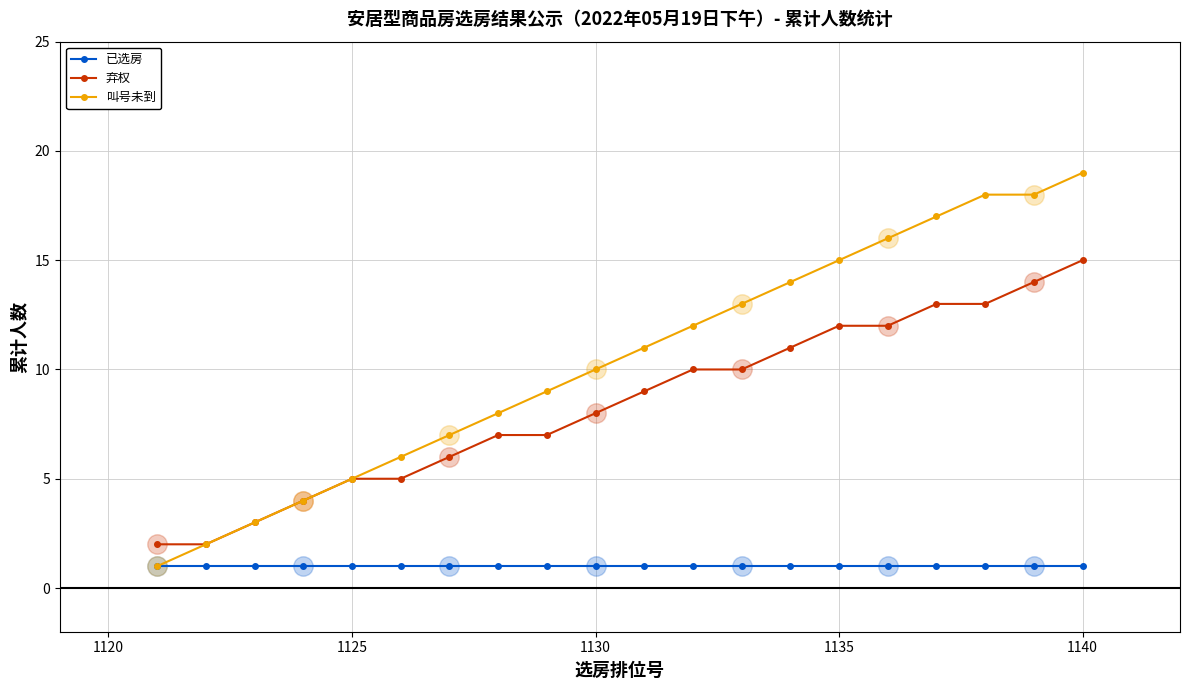

Reading right to left, list all the values displayed in this chart.

已选房: 1	1	1	1	1	1	1	1	1	1	1	1	1	1	1	1	1	1	1	1
弃权: 15	14	13	13	12	12	11	10	10	9	8	7	7	6	5	5	4	3	2	2
叫号未到: 19	18	18	17	16	15	14	13	12	11	10	9	8	7	6	5	4	3	2	1